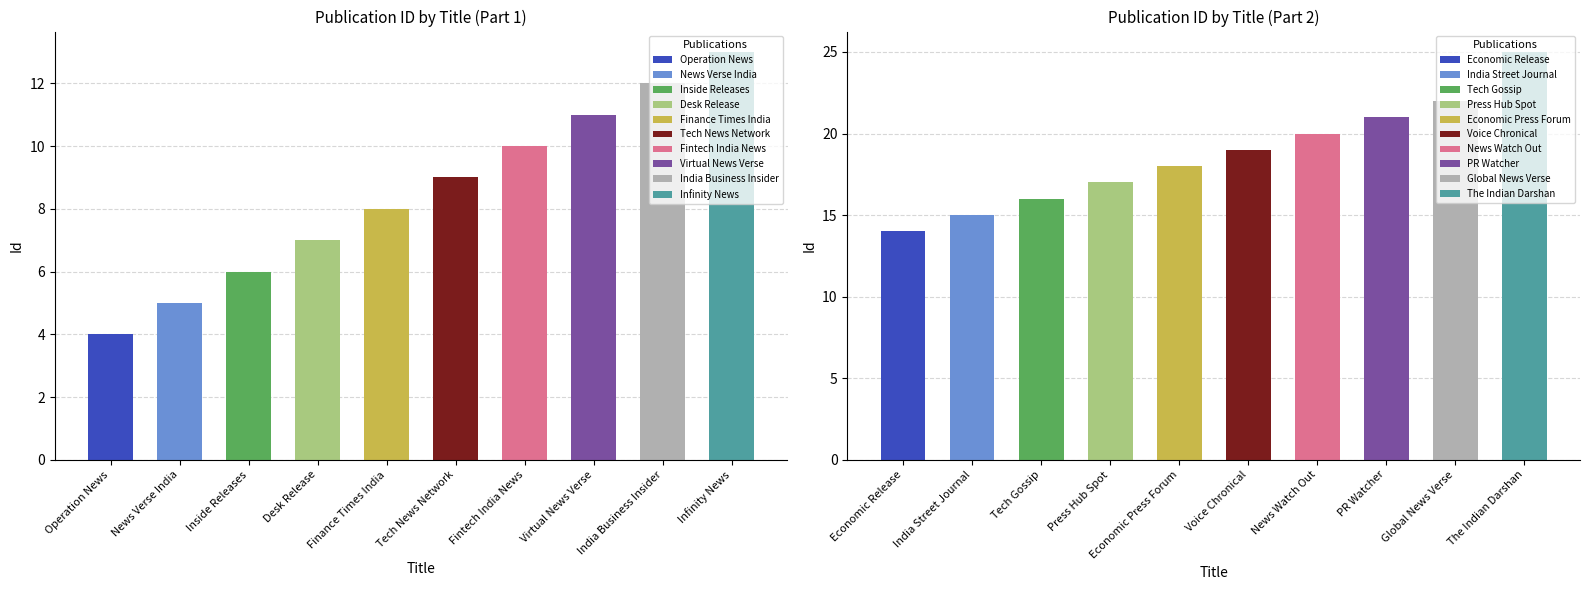

Rank the categories by value from lowest to highest.

Operation News, News Verse India, Inside Releases, Desk Release, Finance Times India, Tech News Network, Fintech India News, Virtual News Verse, India Business Insider, Infinity News, Economic Release, India Street Journal, Tech Gossip, Press Hub Spot, Economic Press Forum, Voice Chronical, News Watch Out, PR Watcher, Global News Verse, The Indian Darshan